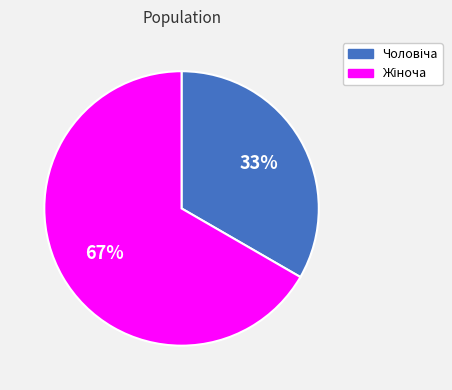

Does any single category account for the majority?

Yes